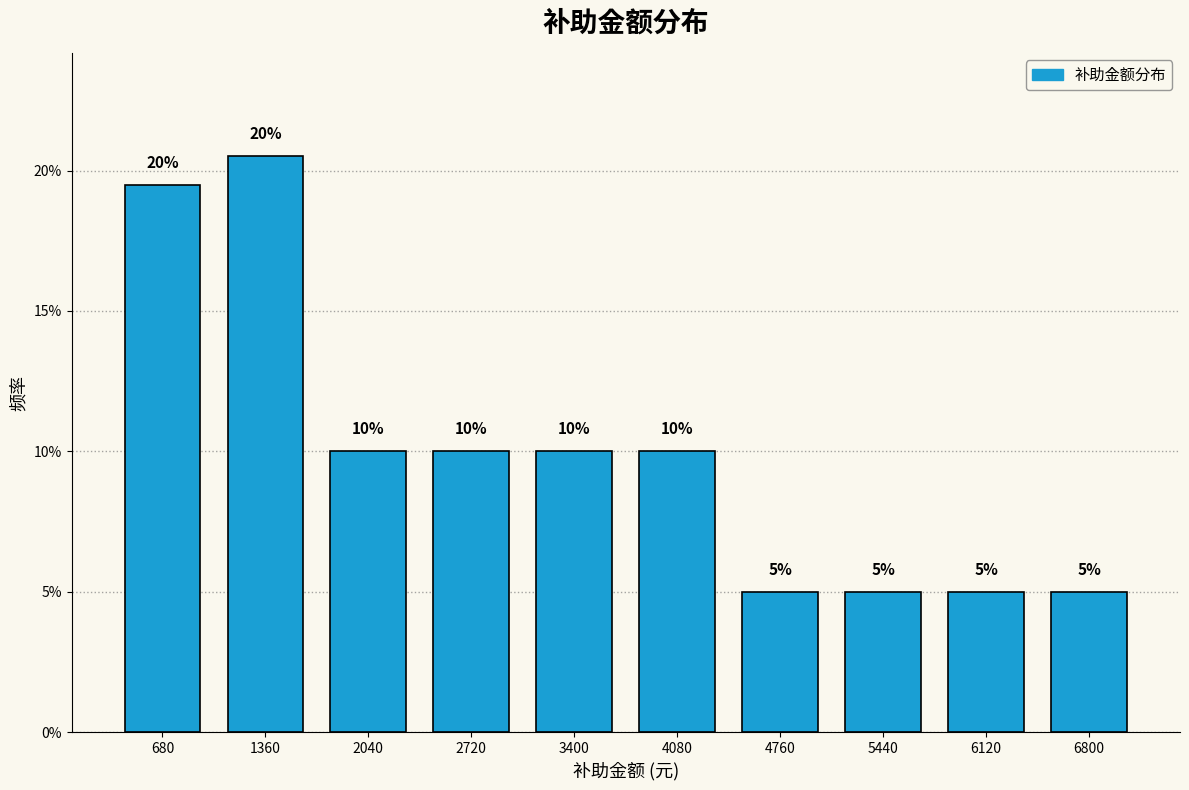

What is the minimum value shown in the chart?

5.0